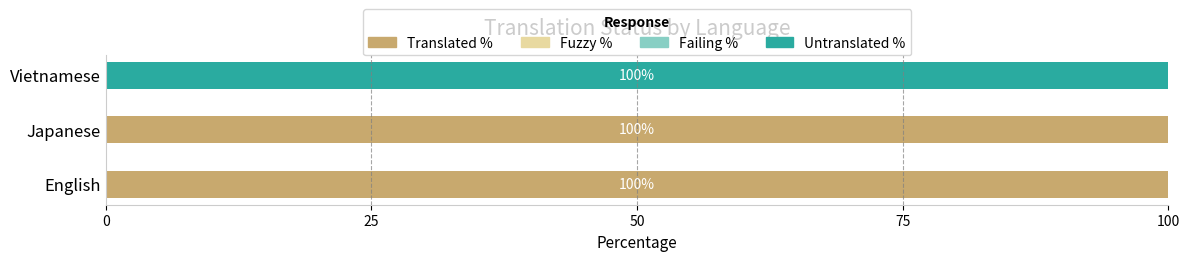

The Translated % series shows 0 at Vietnamese. True or false?

True